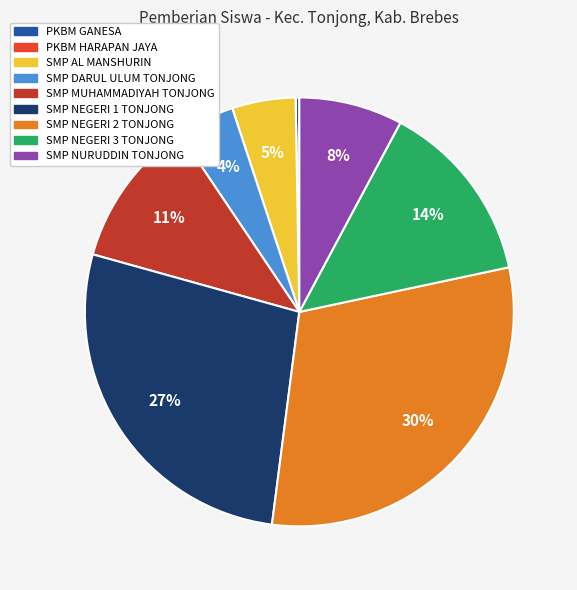

Is there any slice that represents more than half of the pie?

No